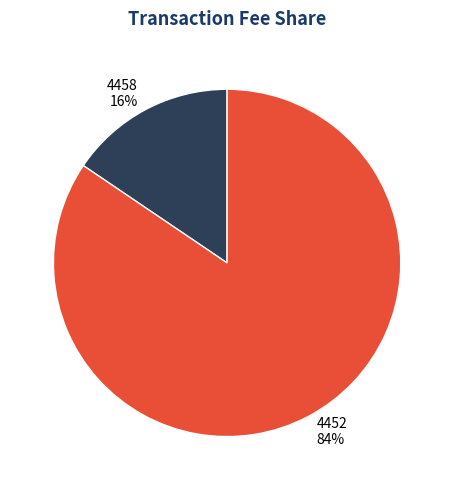

Which slice is the smallest?

4458